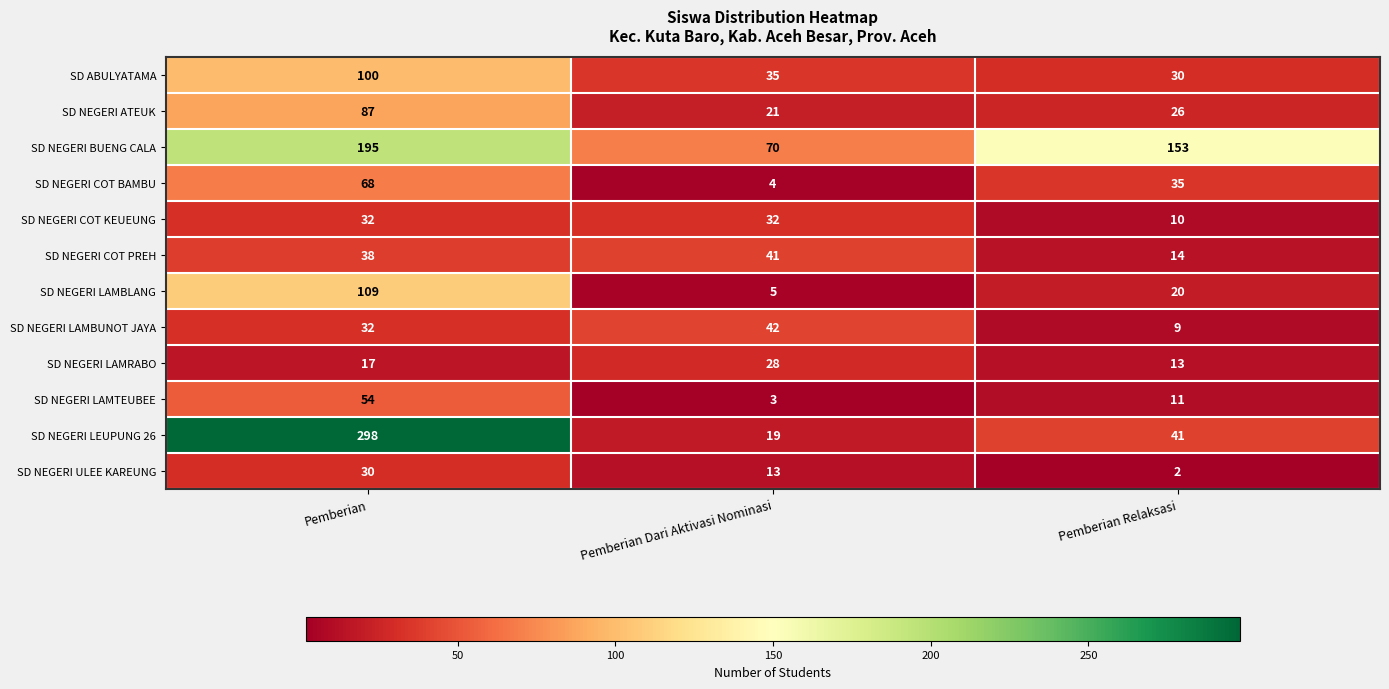

List the series in order of their peak value, highest first.

SD NEGERI LEUPUNG 26, SD NEGERI BUENG CALA, SD NEGERI LAMBLANG, SD ABULYATAMA, SD NEGERI ATEUK, SD NEGERI COT BAMBU, SD NEGERI LAMTEUBEE, SD NEGERI LAMBUNOT JAYA, SD NEGERI COT PREH, SD NEGERI COT KEUEUNG, SD NEGERI ULEE KAREUNG, SD NEGERI LAMRABO